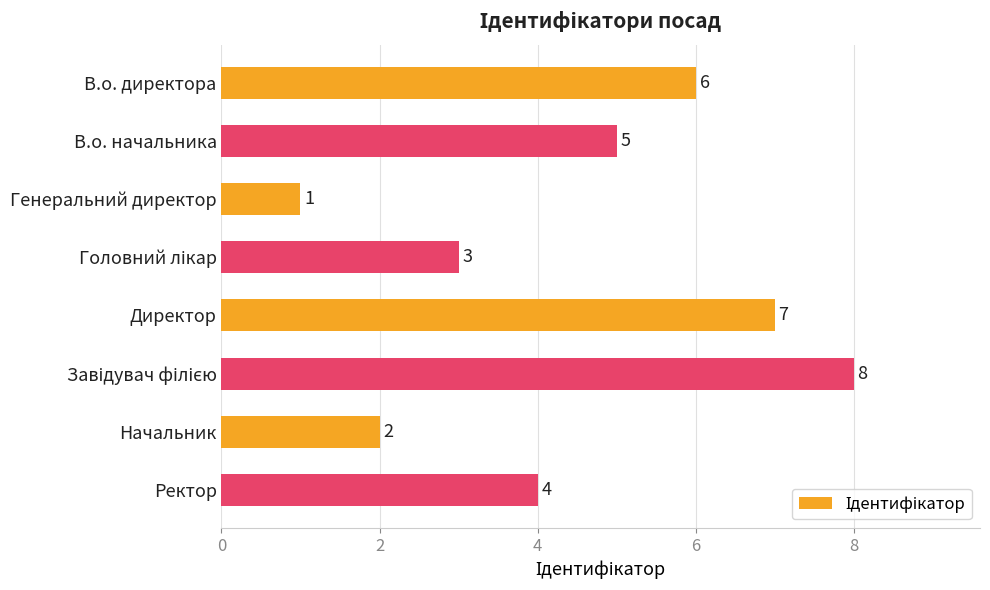

How many values are between 3 and 7?

5